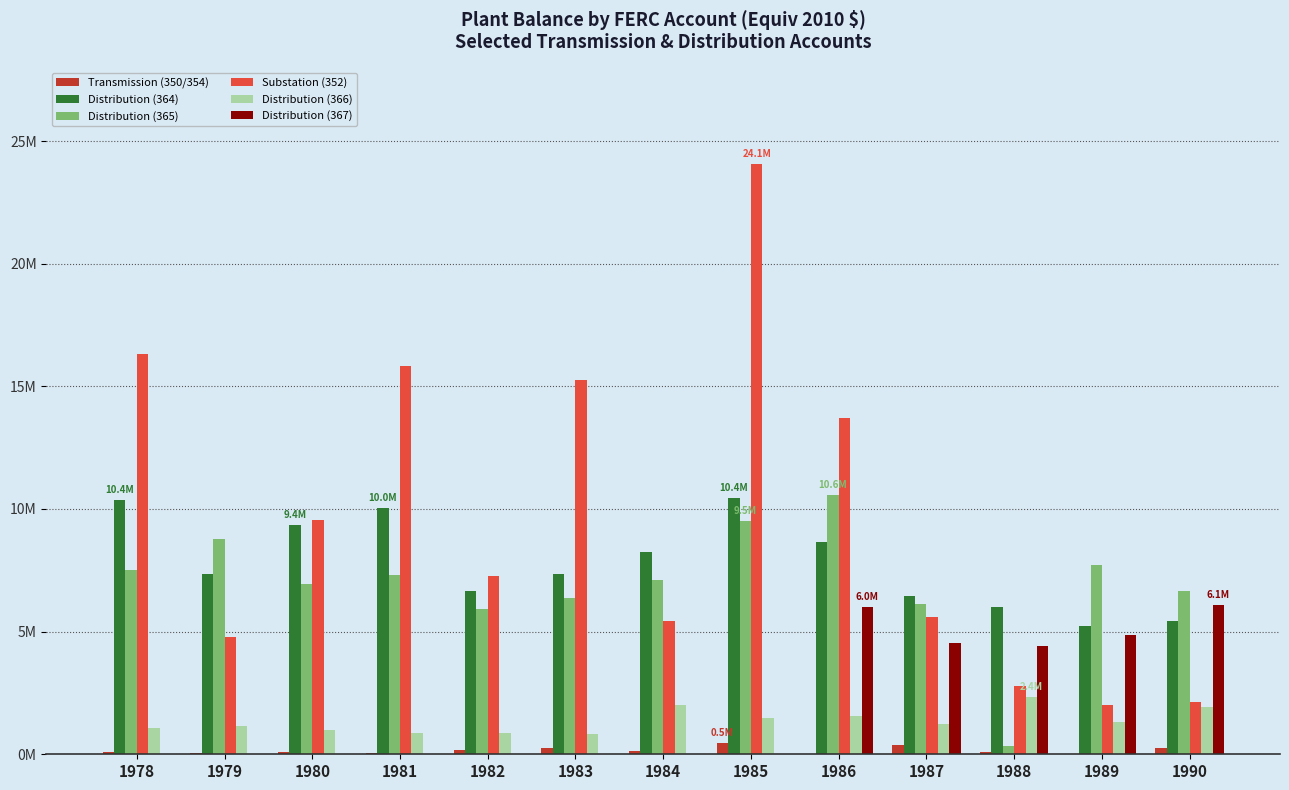

What are all the series names shown in the legend?

Transmission (350/354), Distribution (364), Distribution (365), Substation (352), Distribution (366), Distribution (367)